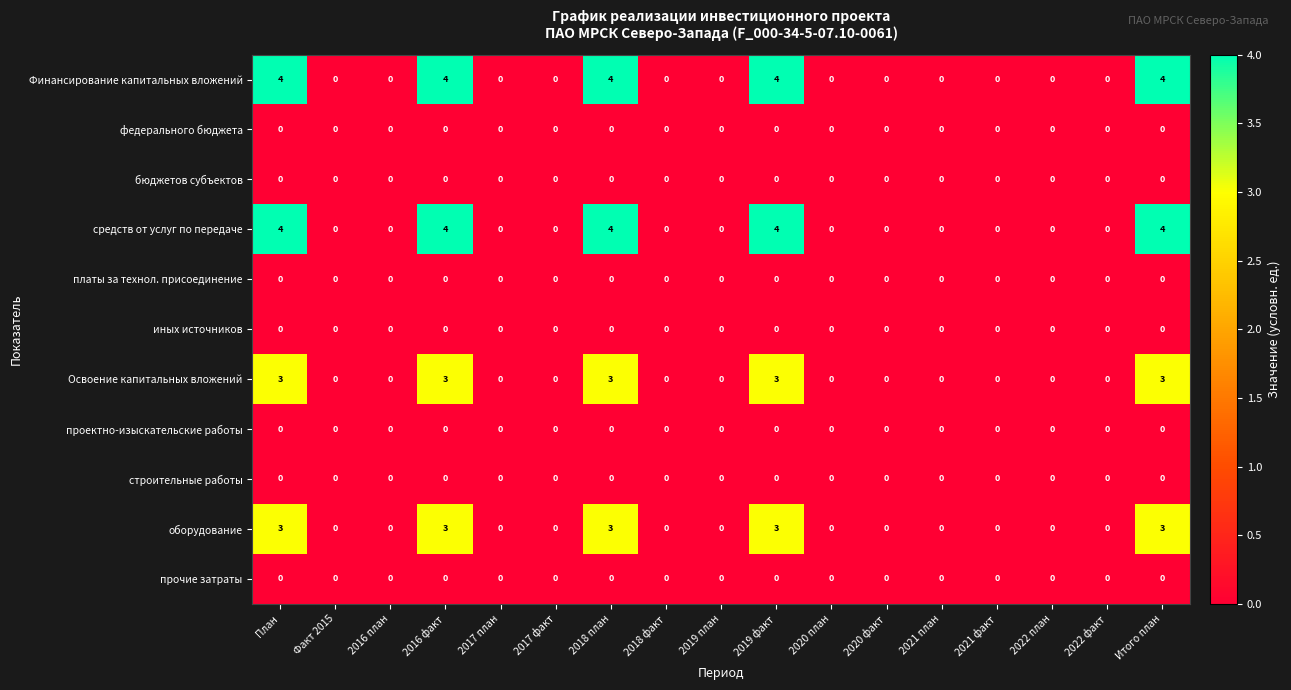

What is the sum of the средств от услуг по передаче values at Факт 2015 and 2016 факт?

4